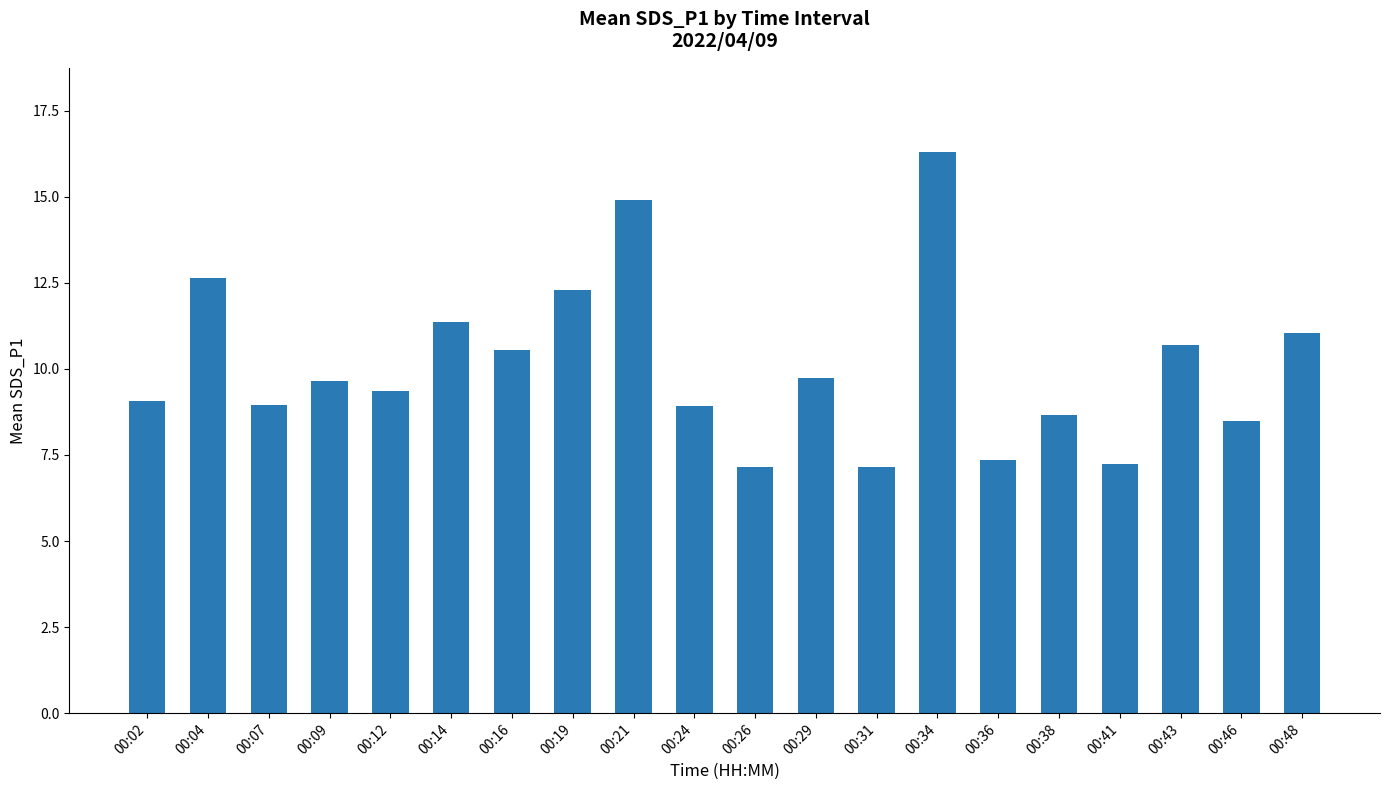

What is the sum of all values?

201.5